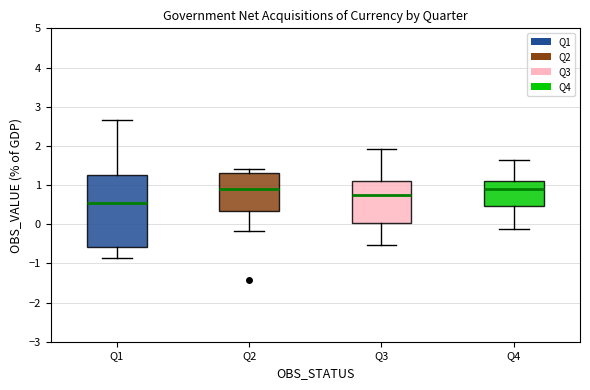

Which box's median line is the lowest?

Q1